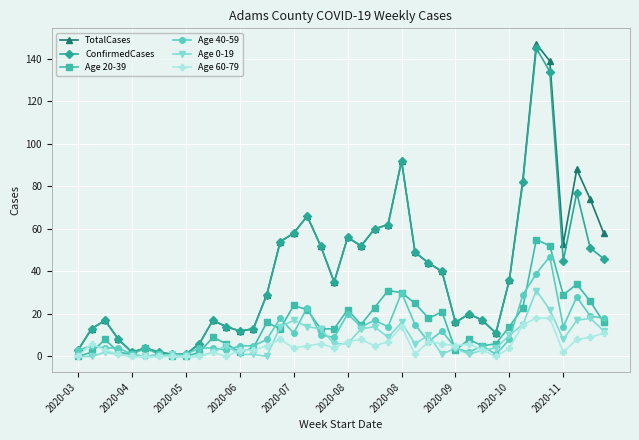

What is the difference between the maximum and minimum values in the Age 20-39 series?

55